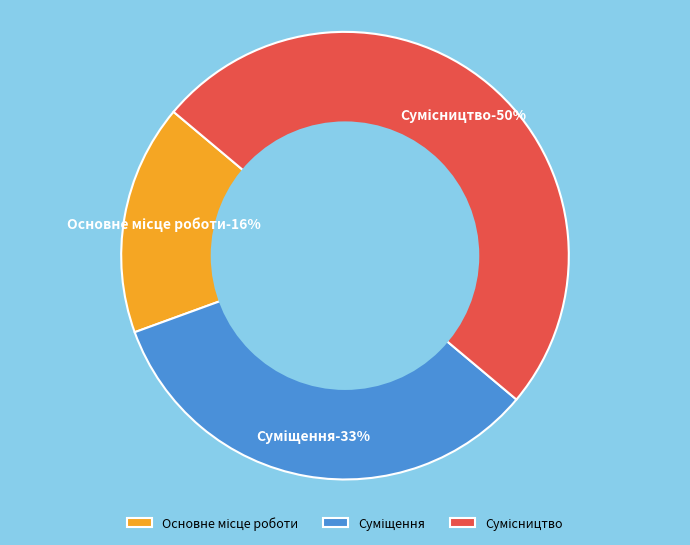

Does Суміщення account for over 50% of the chart?

No